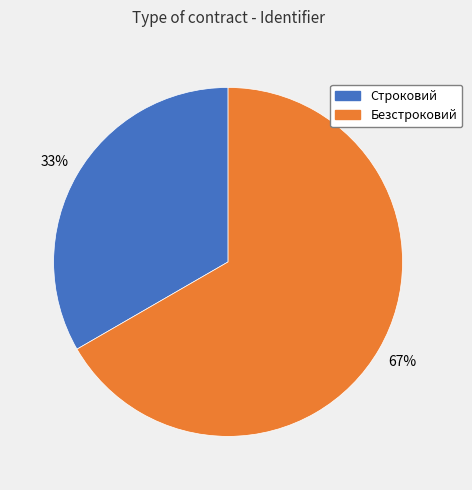

Is there any slice that represents more than half of the pie?

Yes